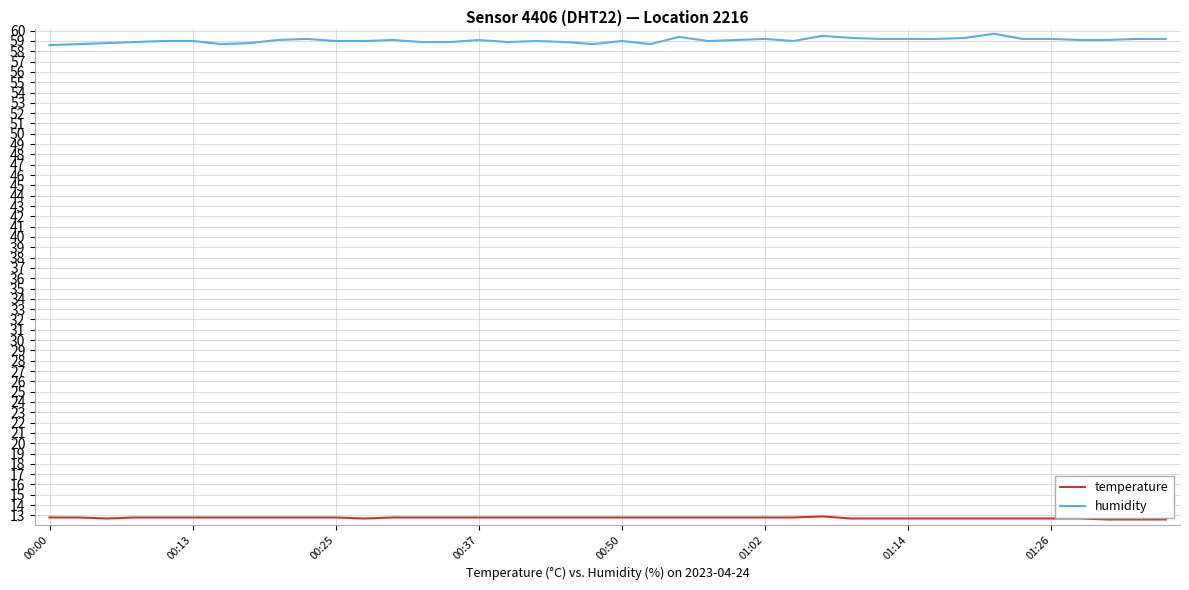

What is the highest value of the humidity series?

59.7